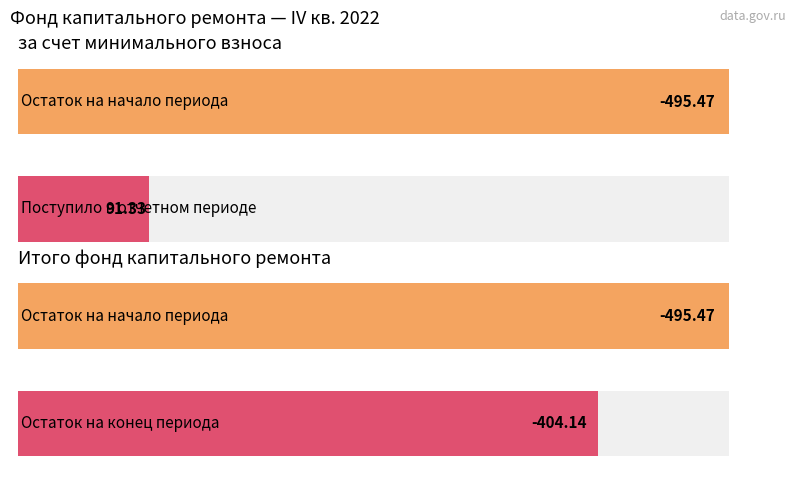

True or false: Итого фонд капитального ремонта has a value of -845.1 at Остаток на начало.

False